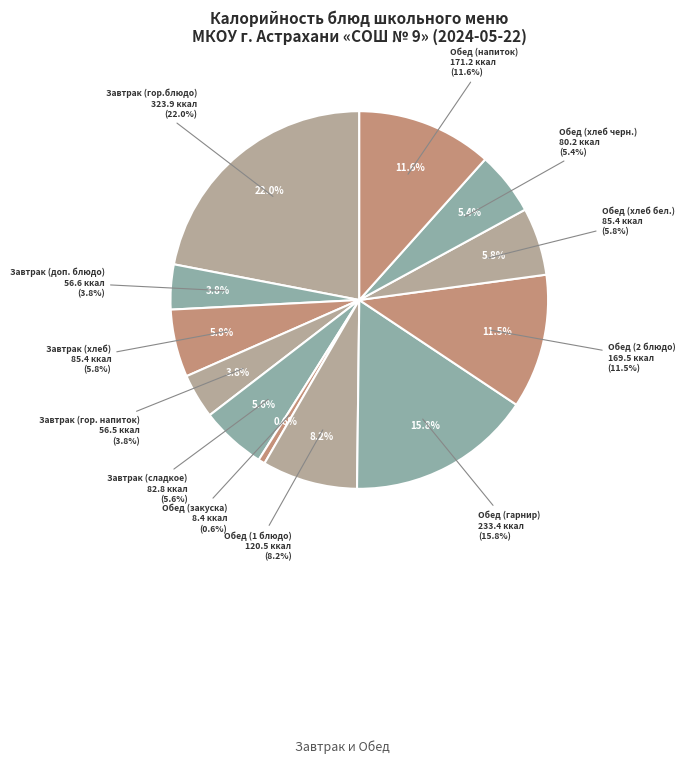

Which has a higher value, Обед (напиток) or Завтрак (гор.блюдо)?

Завтрак (гор.блюдо)